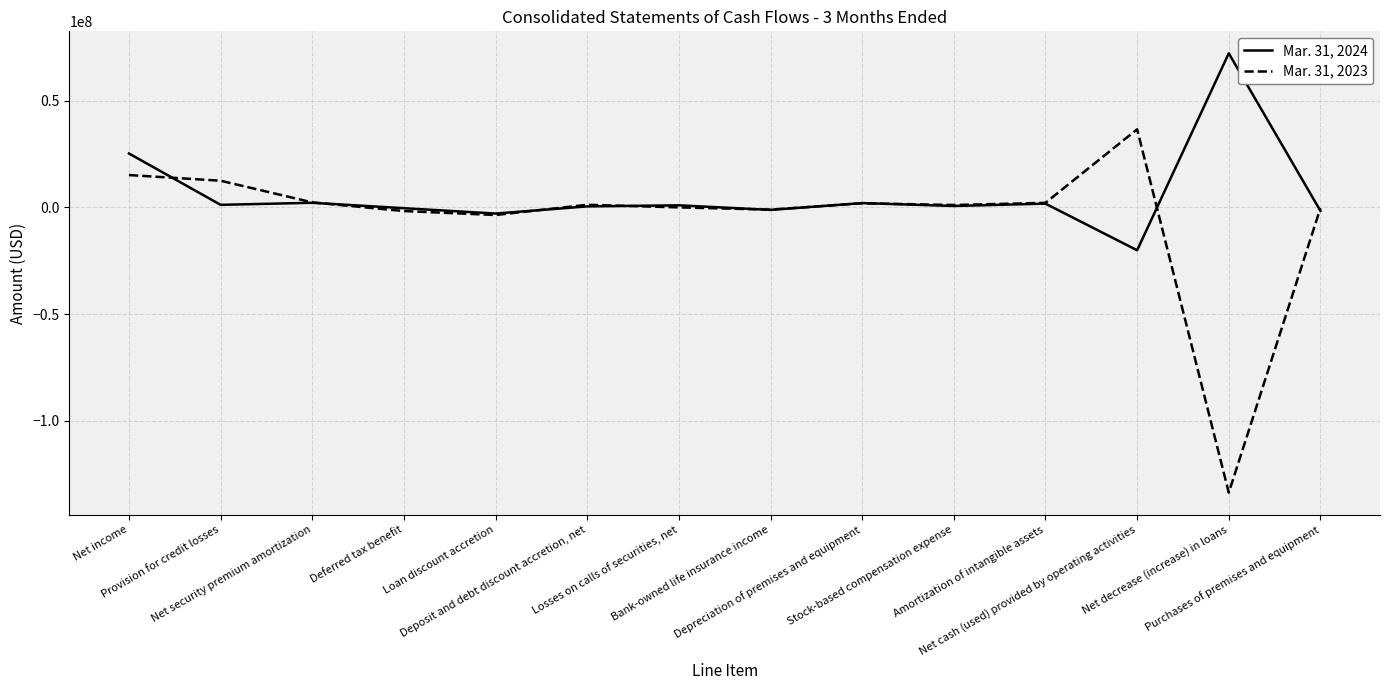

List the series in order of their peak value, highest first.

Mar. 31, 2024, Mar. 31, 2023